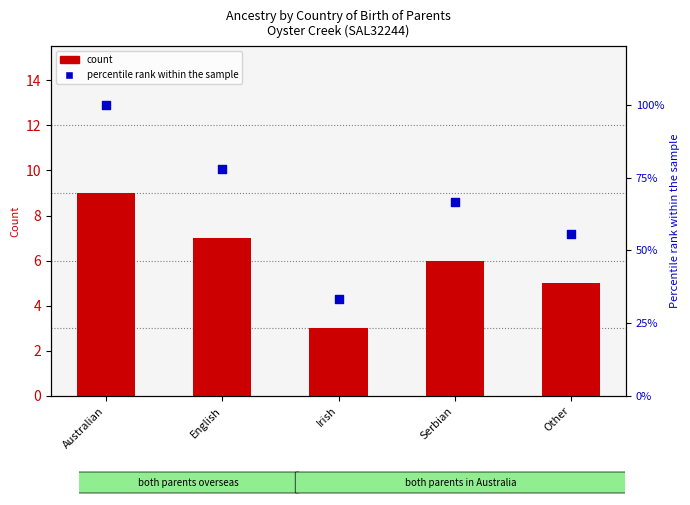

What is the total value across all series at Irish?

36.3